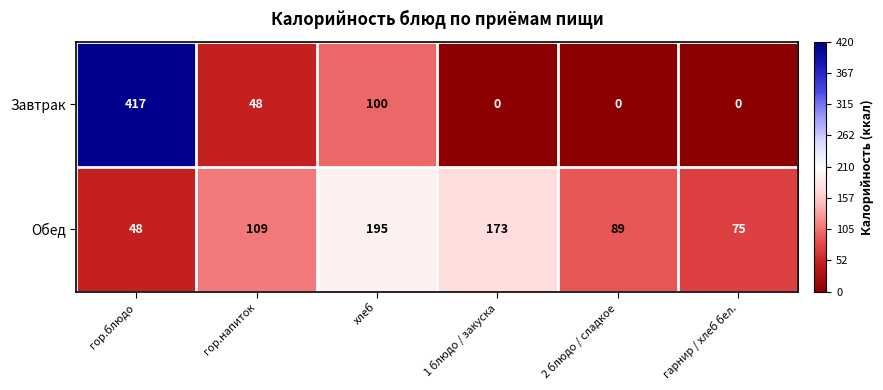

Which series has the largest range (max minus min)?

Завтрак